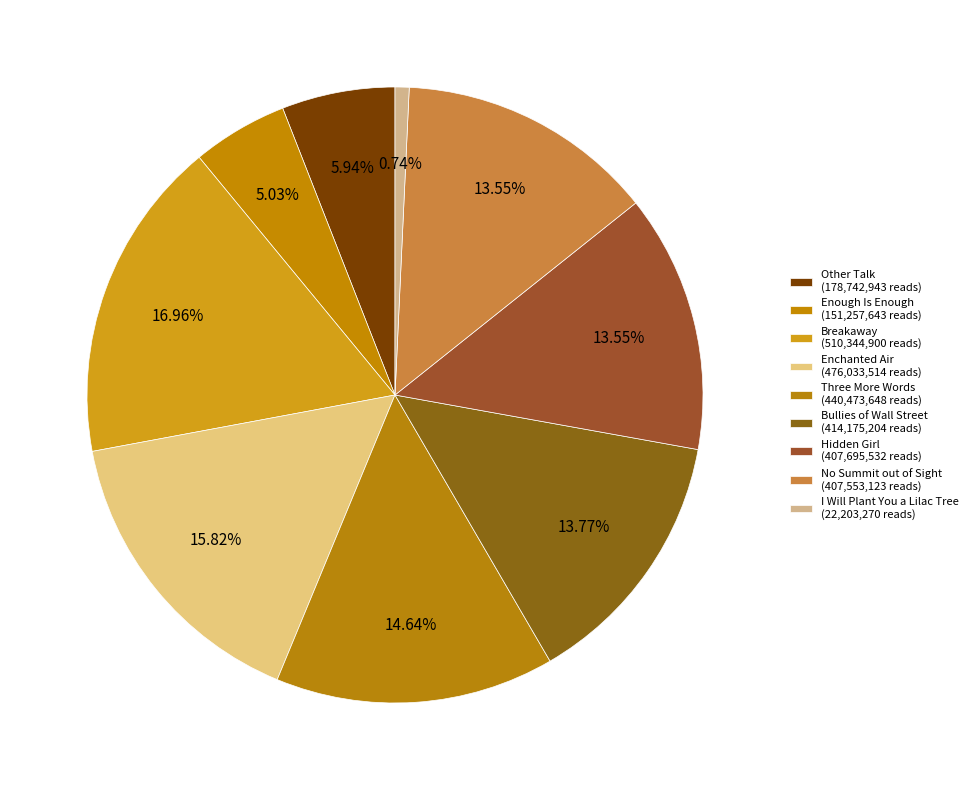

What is the total percentage of Enough Is Enough and No Summit out of Sight?

18.6%